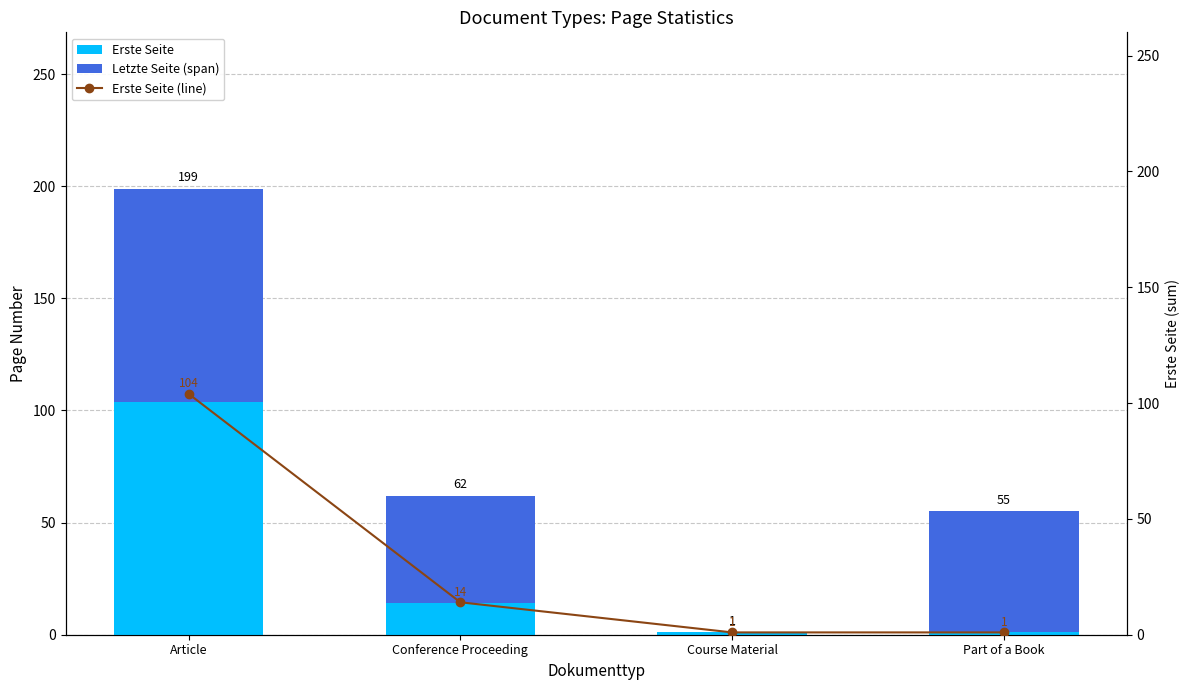

The Erste Seite (line) series shows 23 at Article. True or false?

False